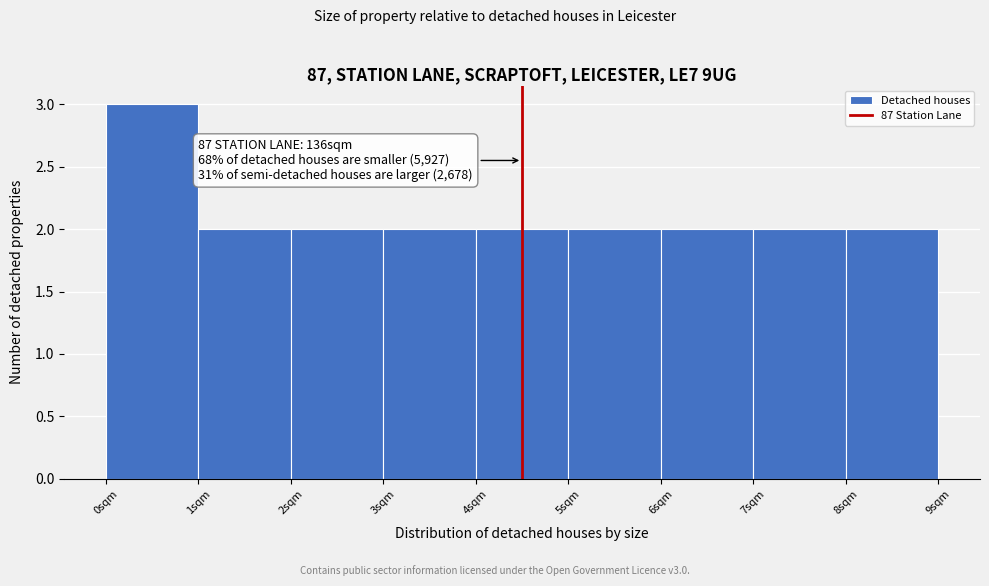

Reading left to right, what are all the values shown in this chart?

3	2	2	2	2	2	2	2	2